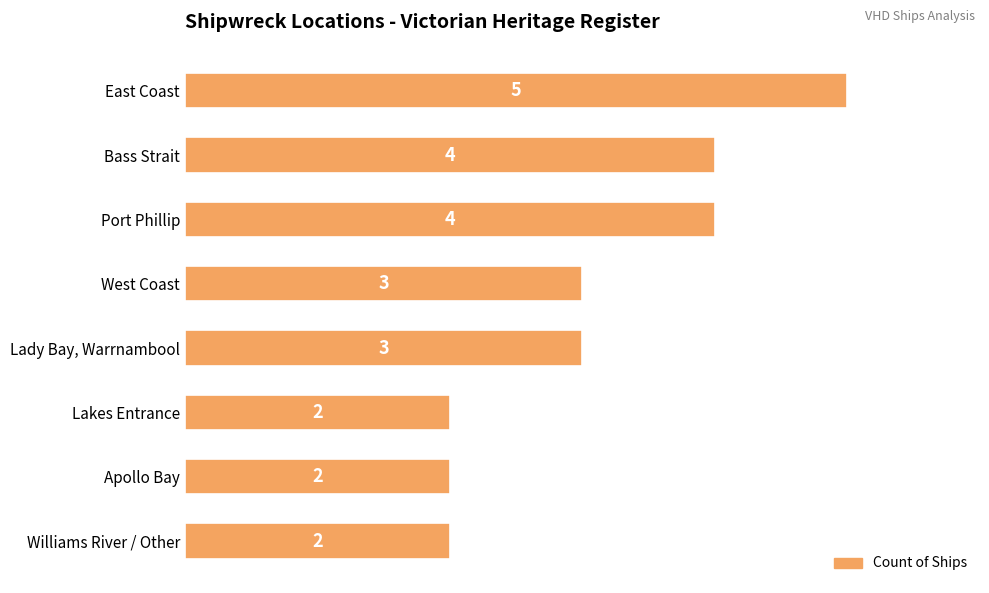

What is the value of the 3rd bar from the top?

4